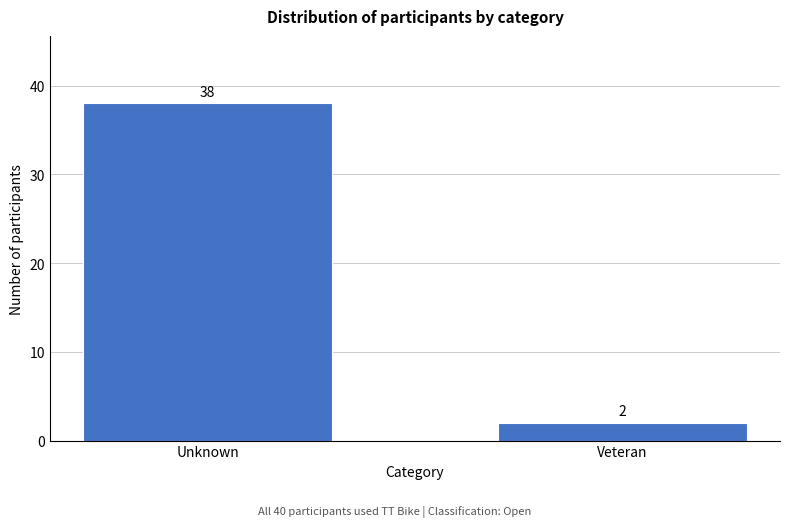

Reading right to left, what are all the values shown in this chart?

Veteran=2	Unknown=38